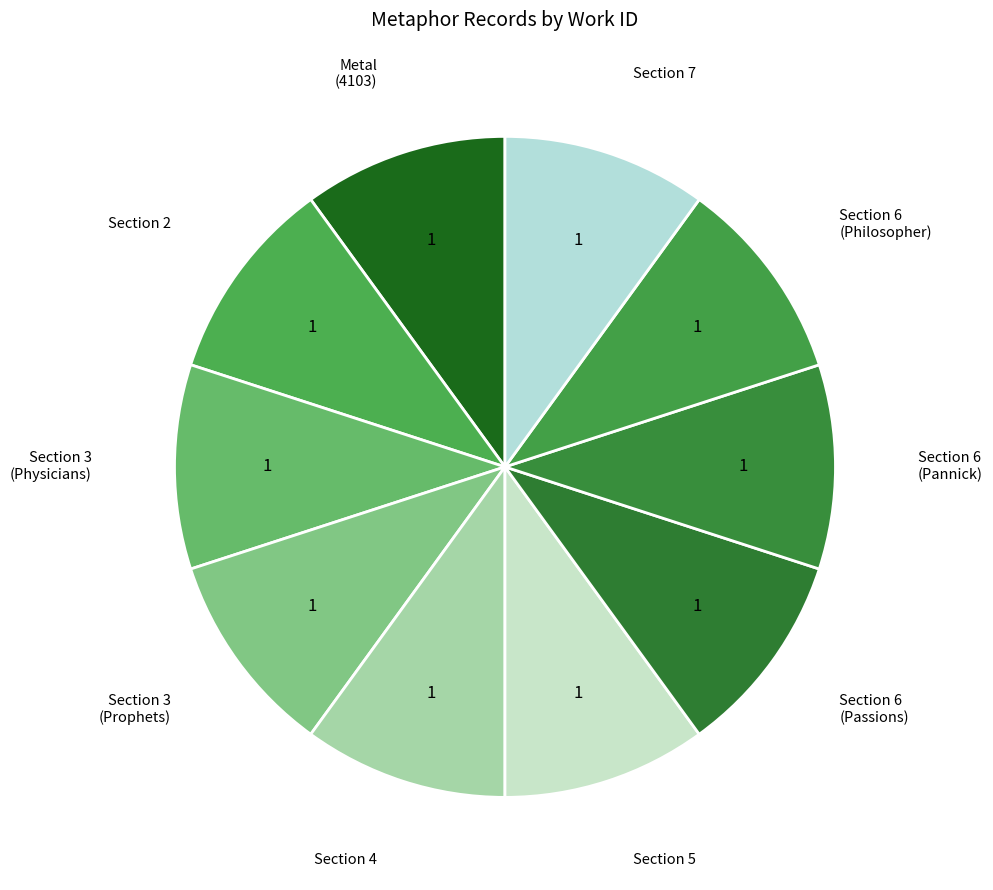

Do Section 6 (Pannick) and Section 3 (Physicians) together represent more than half of the pie?

No